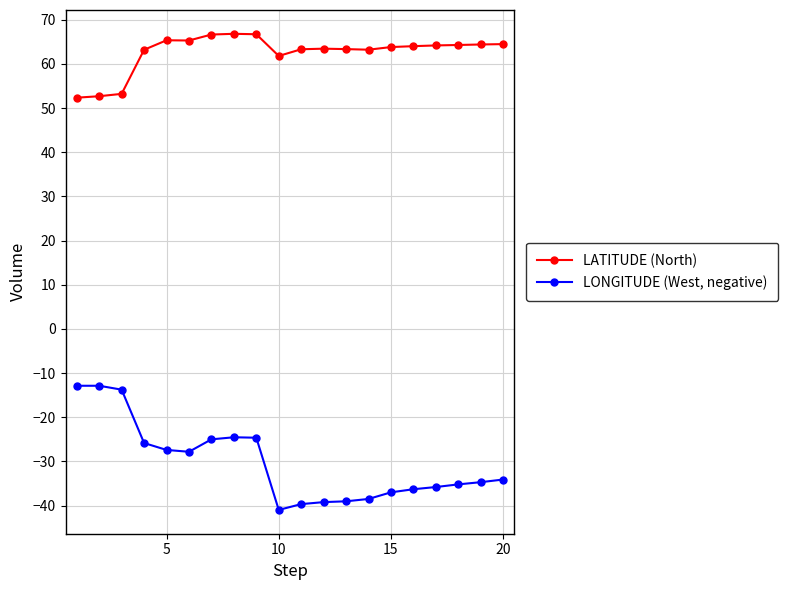

Which series has the largest range (max minus min)?

LONGITUDE (West, negative)